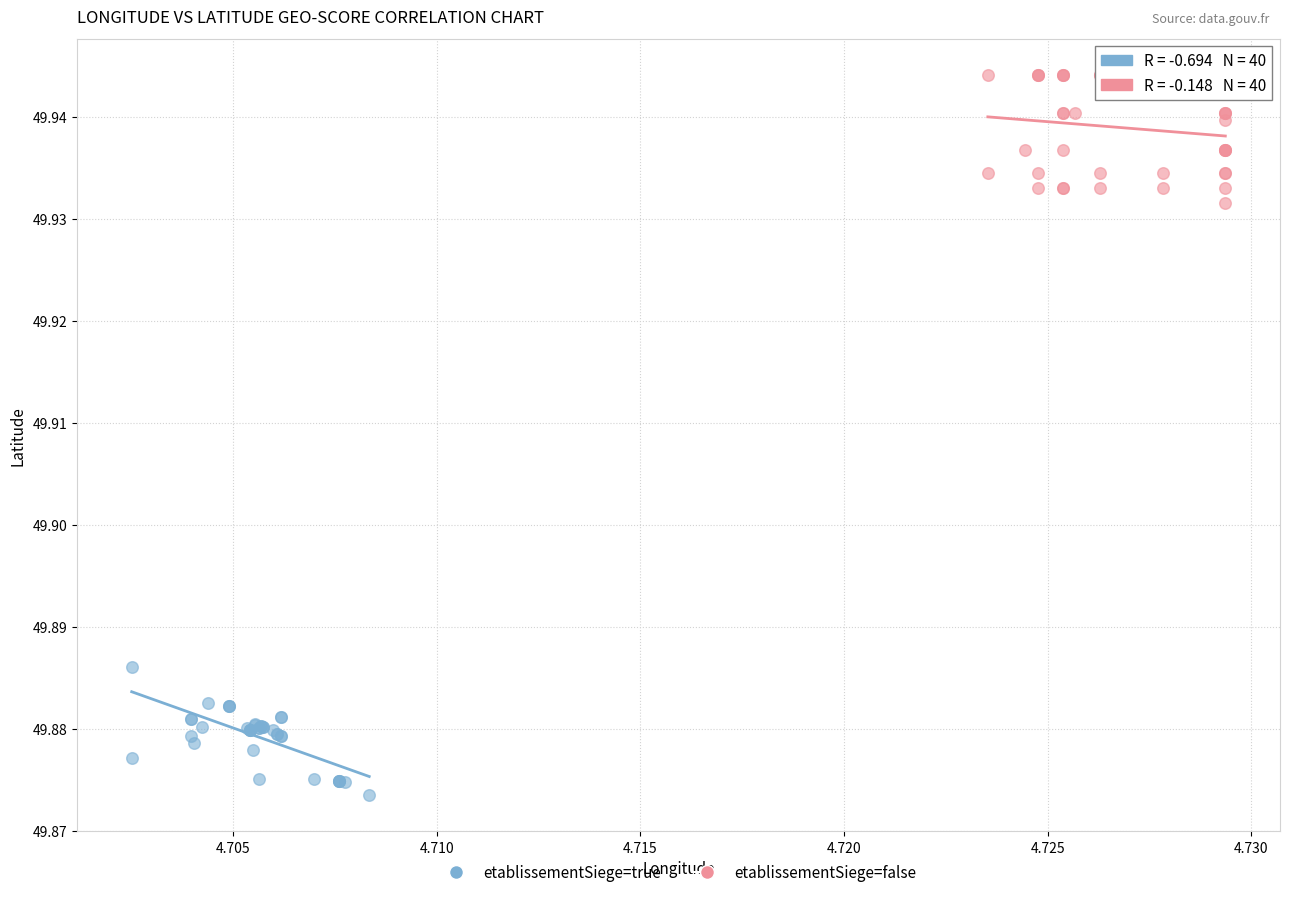

Which series reaches the minimum Y coordinate?

etablissementSiege=true